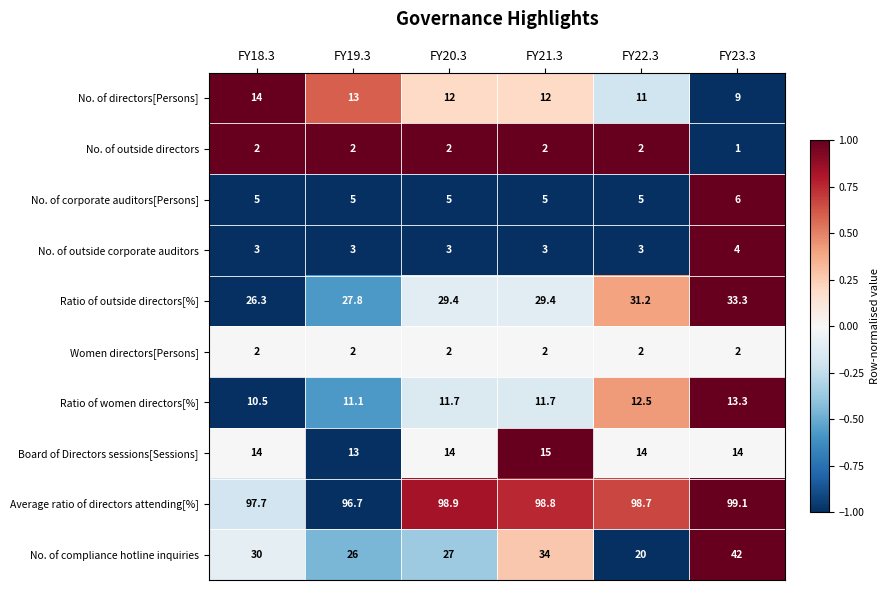

At which label is Ratio of women directors[%] closest to 11?

FY19.3